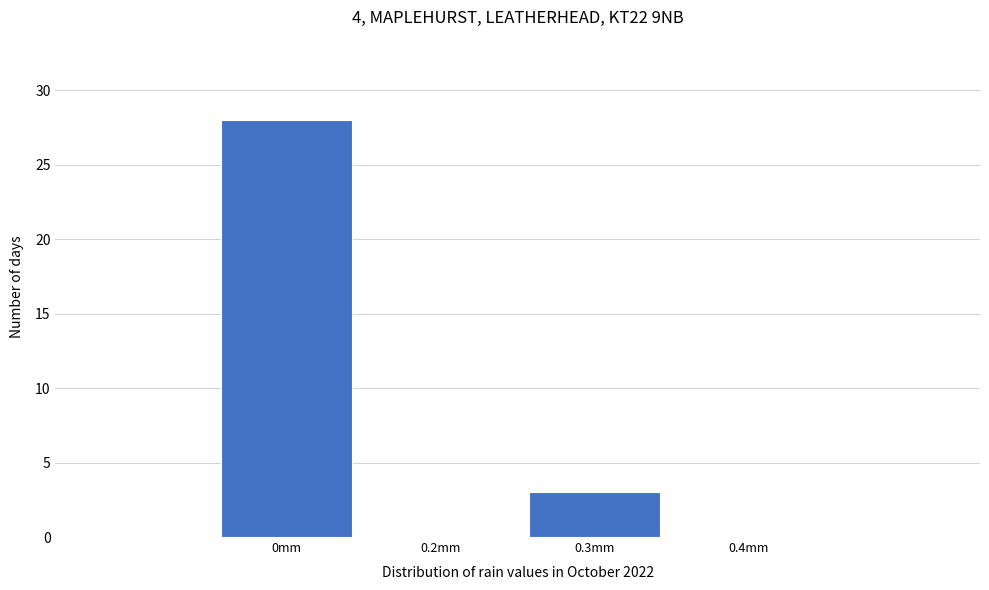

Reading left to right, transcribe all the data shown in this chart.

0mm=28	0.2mm=0	0.3mm=3	0.4mm=0